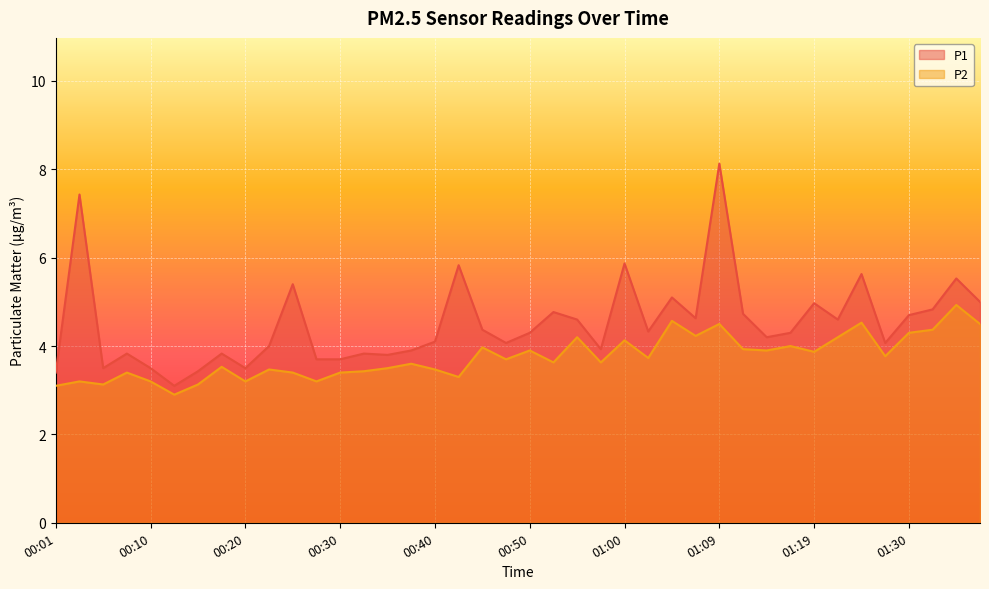

Is the value of P2 at 00:35 greater than the value of P1 at 00:10?

No